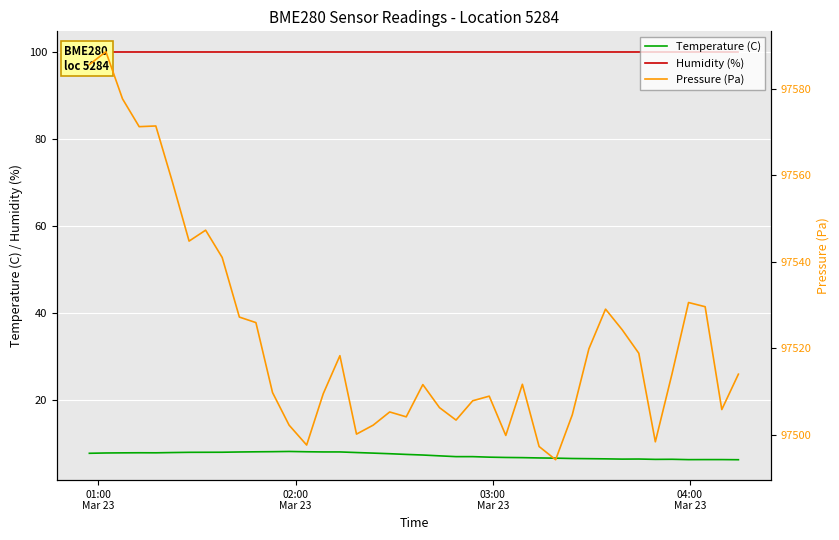

Is the value of Temperature (C) at 23 greater than the value of Pressure (Pa) at 36?

No